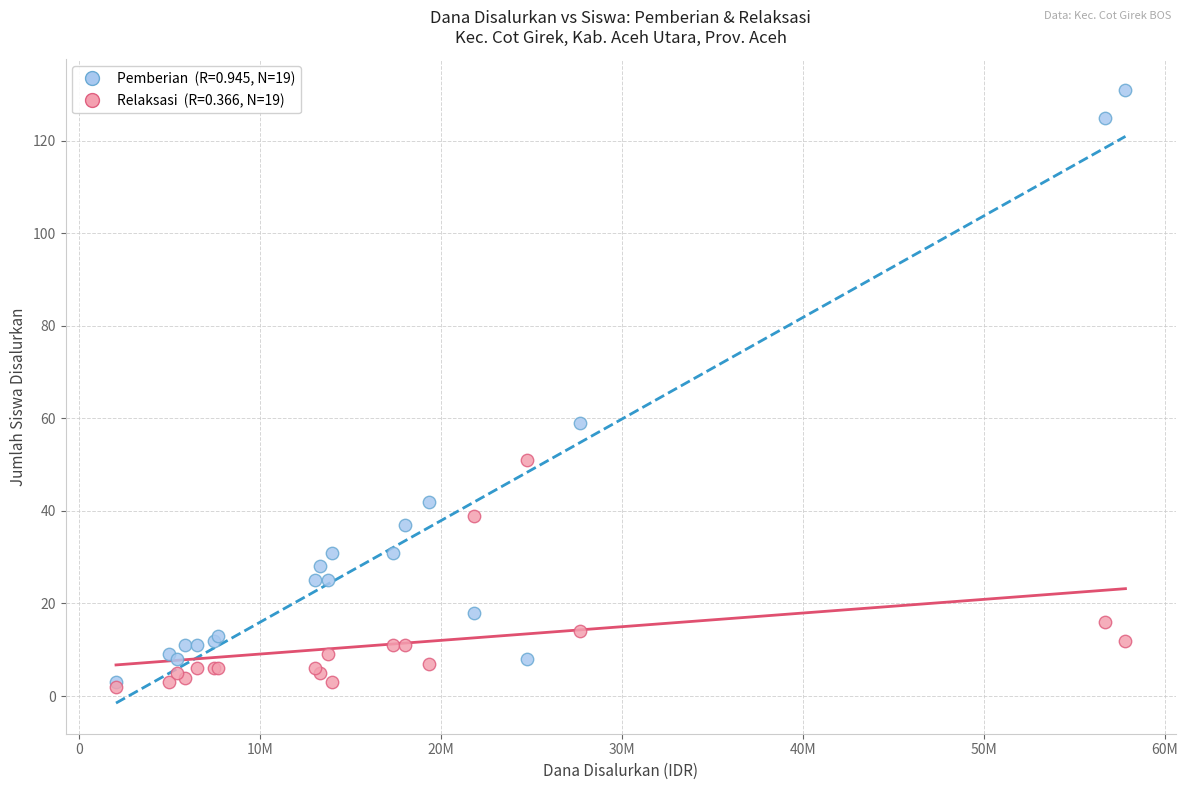

Across all series, what Y value is closest to 66?

59